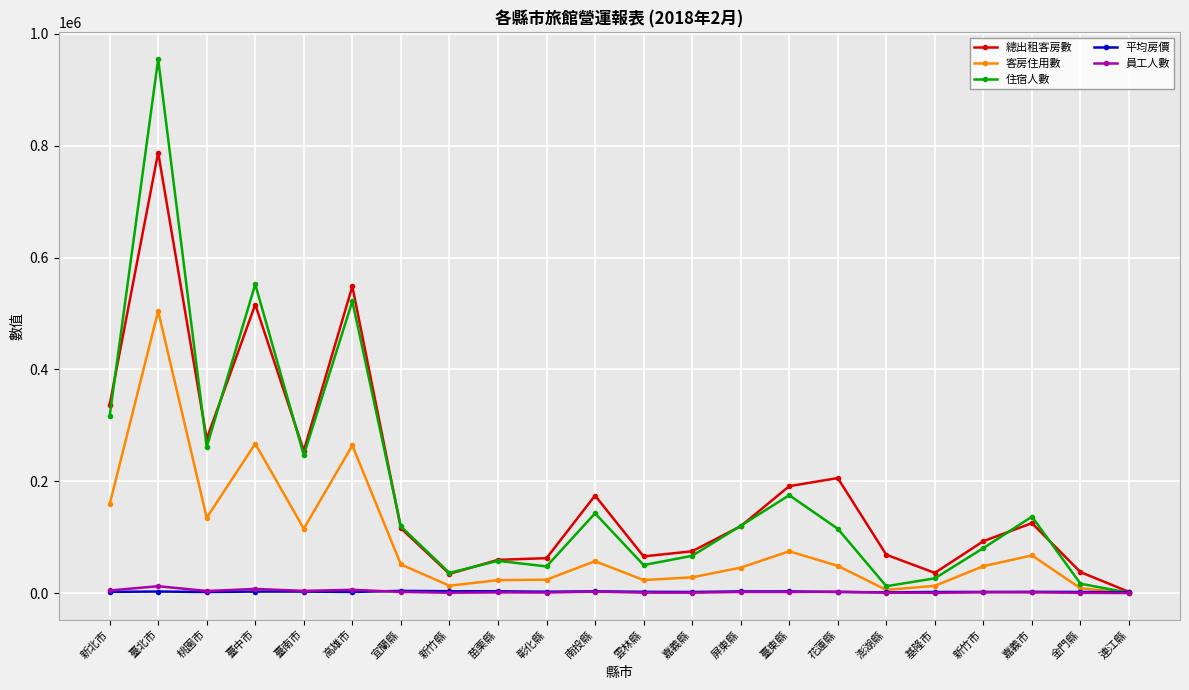

What position from the left is 屏東縣?

14